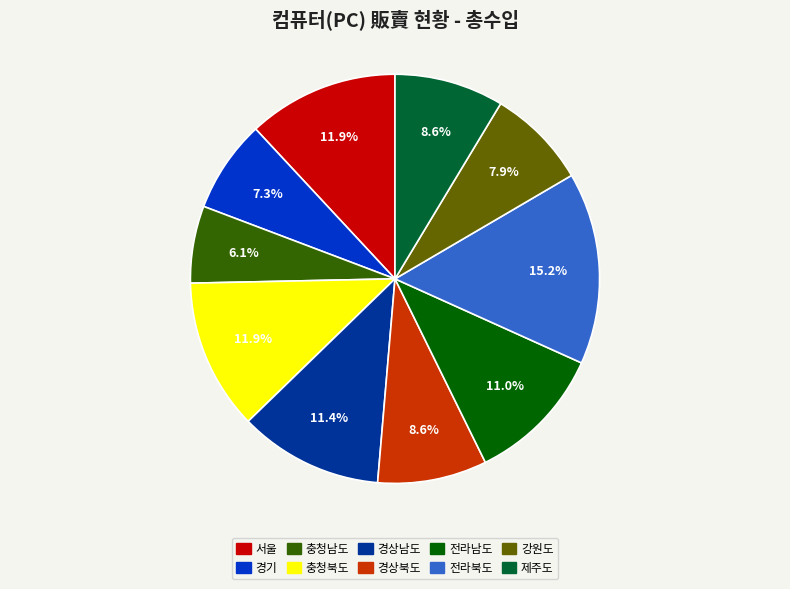

What percentage do 전라북도 and 강원도 together represent?

23.1%